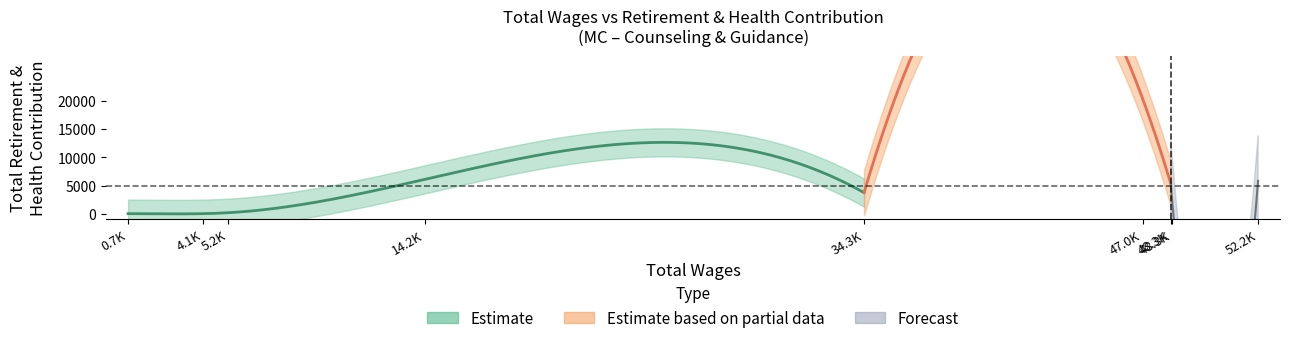

True or false: total_wages has more than 2 points higher than both neighbors.

False